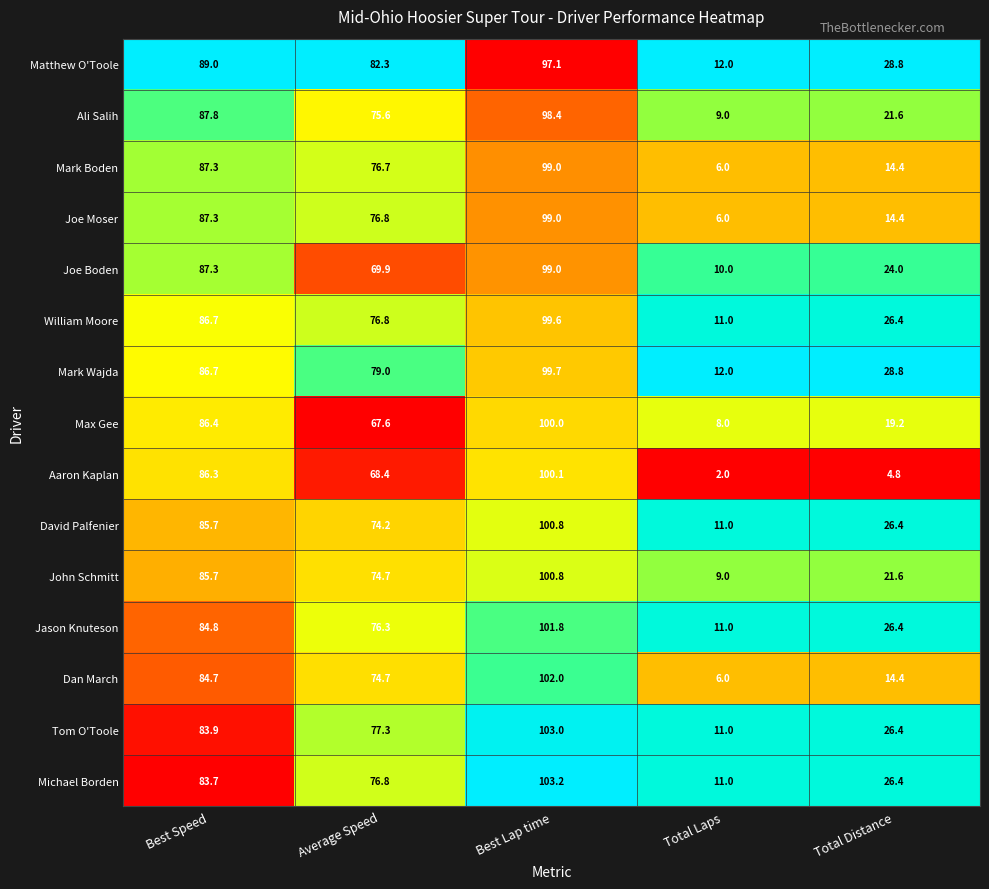

Which category has the highest value in the Matthew O'Toole series?

Best Lap time